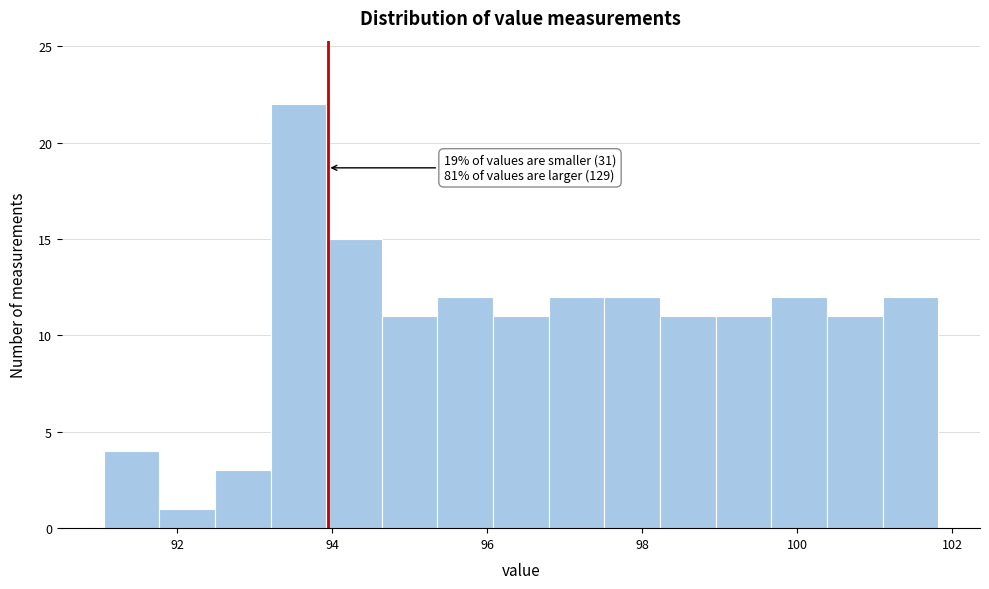

Read against the x-axis, roughly where is the centre of the tallest bar?

93.6